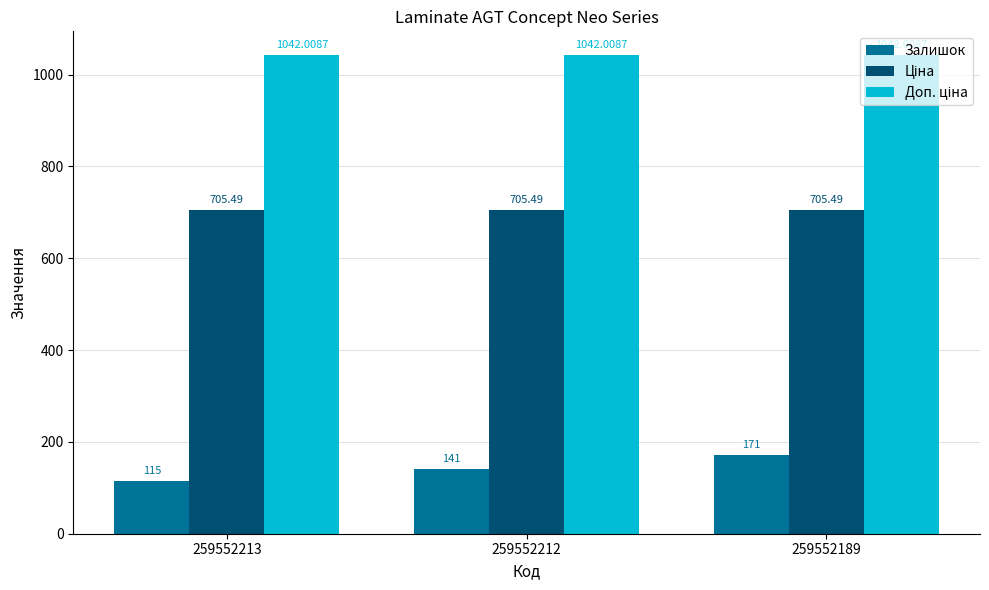

At which category is the sum across all series the highest?

259552189